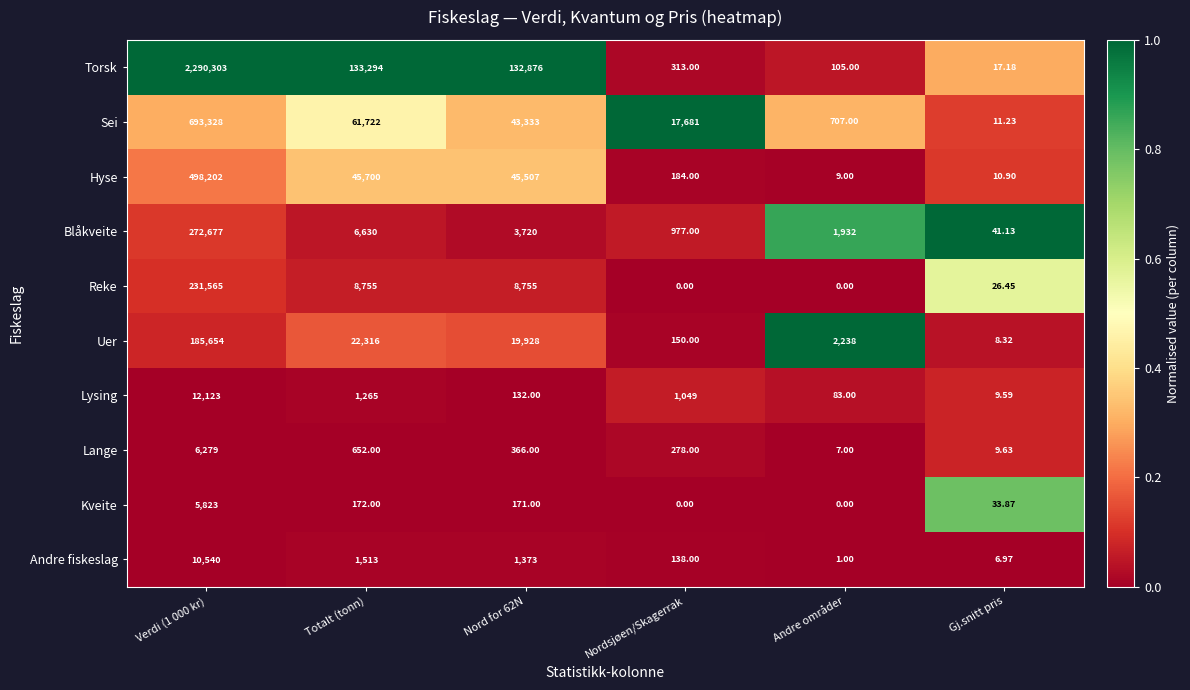

At which label is Blåkveite closest to 136359?

Totalt (tonn)